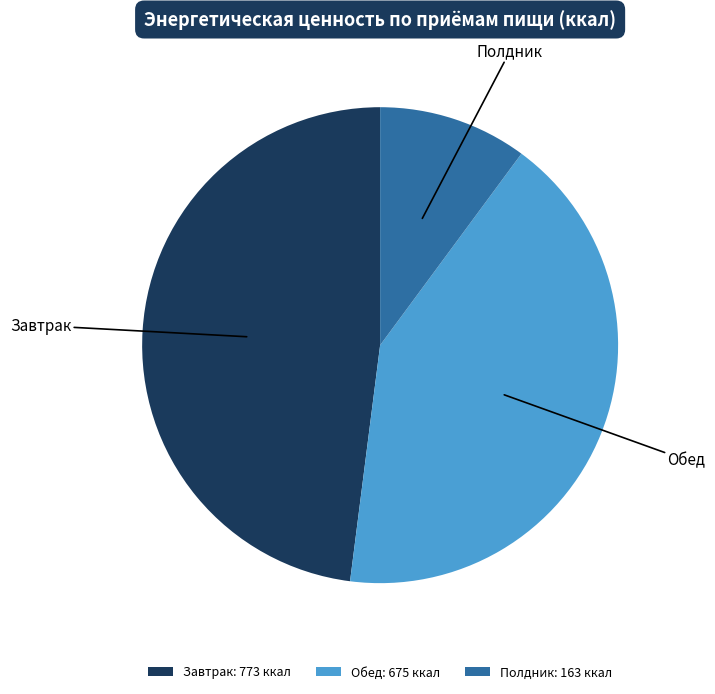

Does Полдник represent more than half of the total?

No